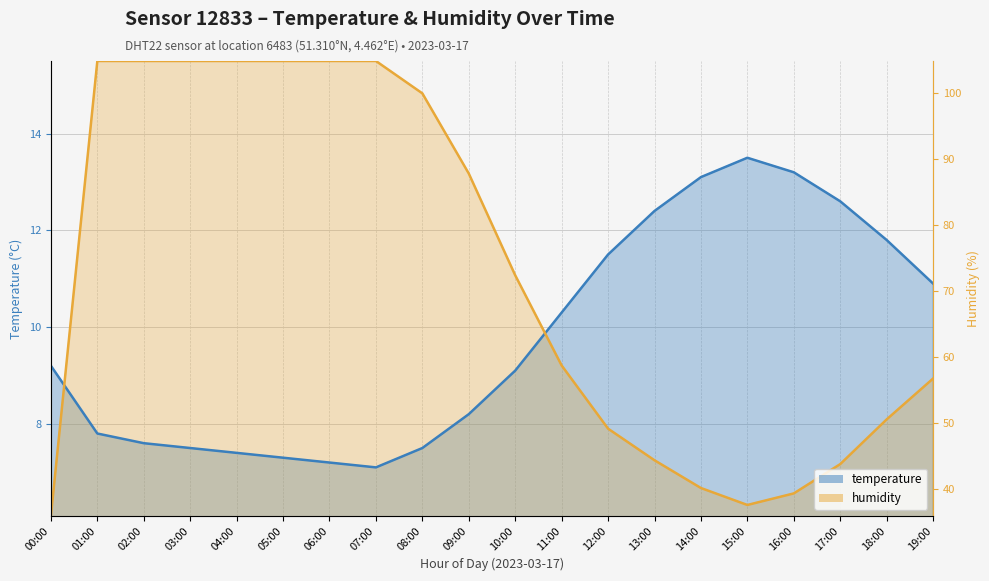

True or false: humidity has a value of 3.2 at 16:00.

False